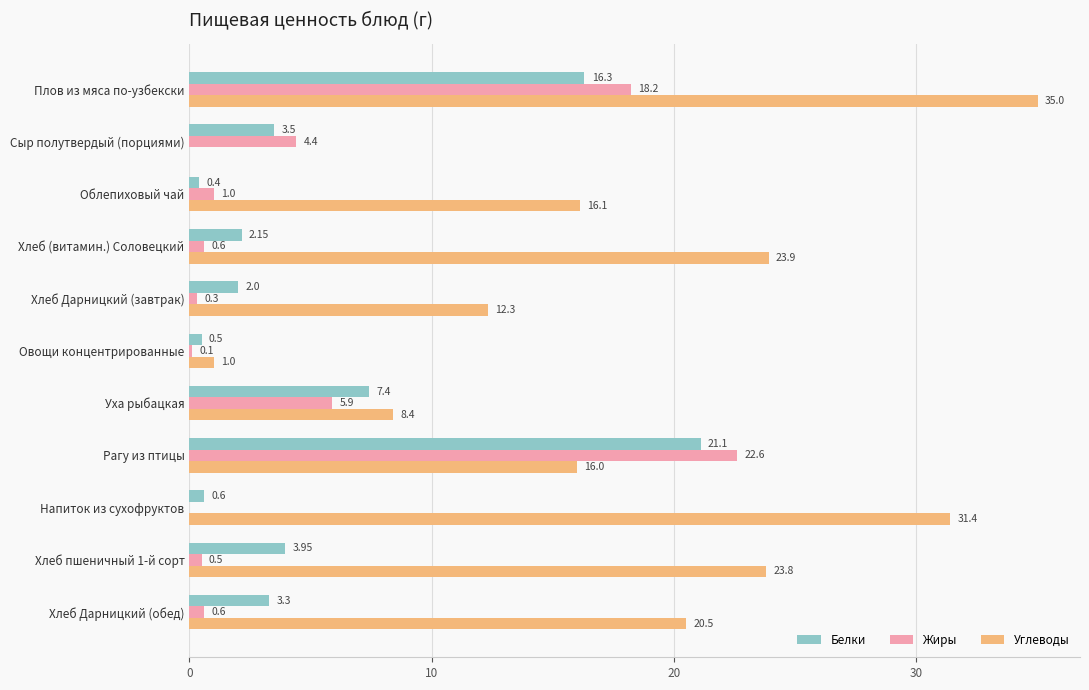

At which label is Жиры closest to 11?

Уха рыбацкая